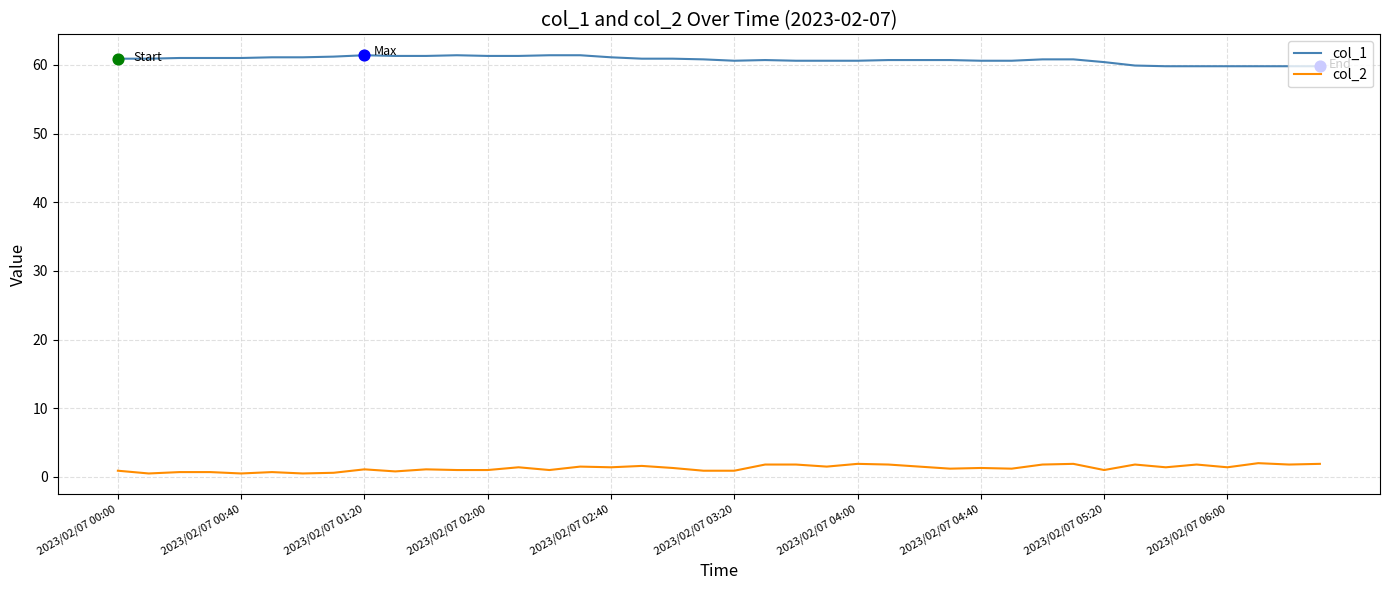

Which series has the largest total across all categories?

col_1